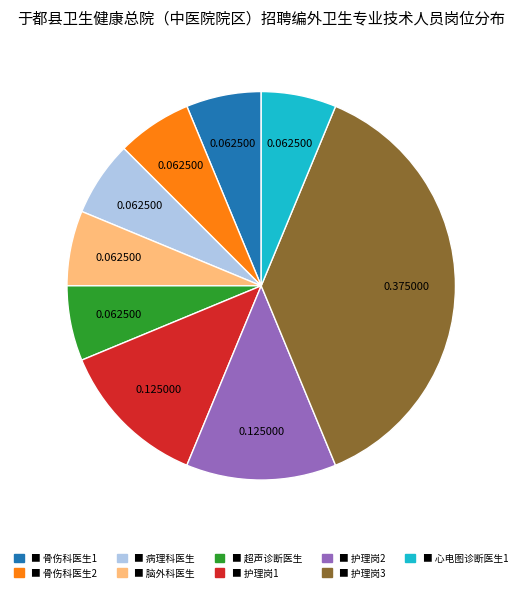

Does any single category account for the majority?

No